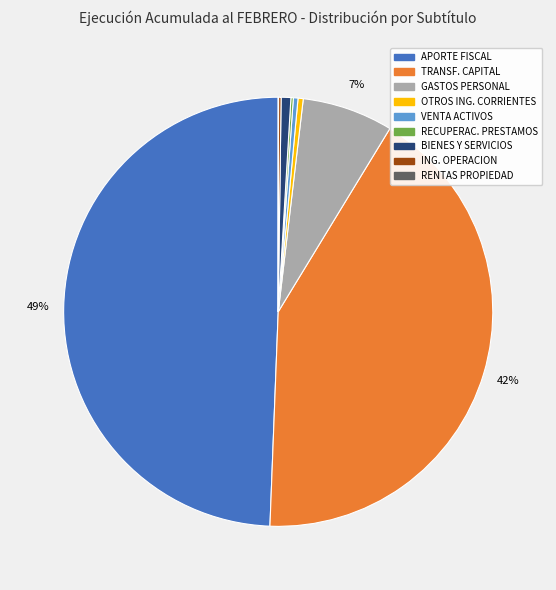

To the nearest percent, what is the difference between the largest and smallest slice percentages?

49%